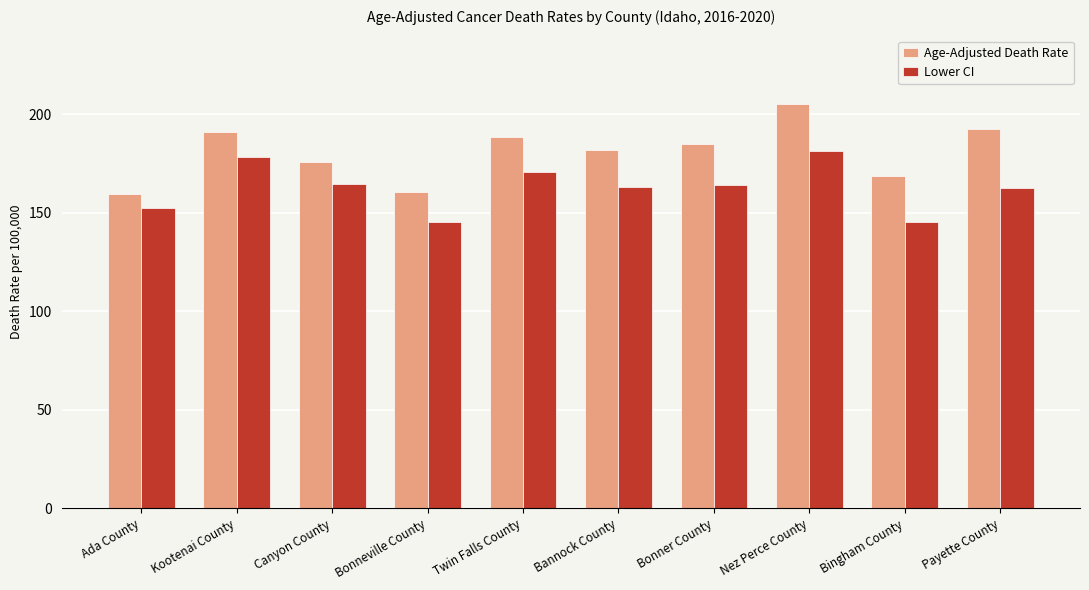

Which series has the largest range (max minus min)?

Age-Adjusted Death Rate